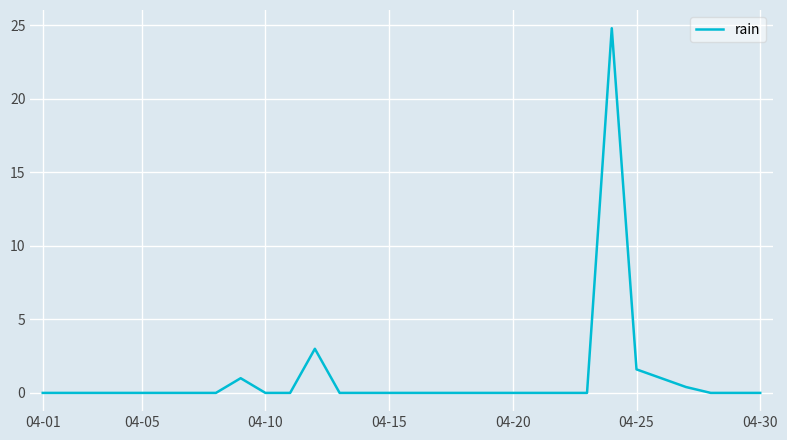

What is the difference between the maximum and minimum values?

24.8